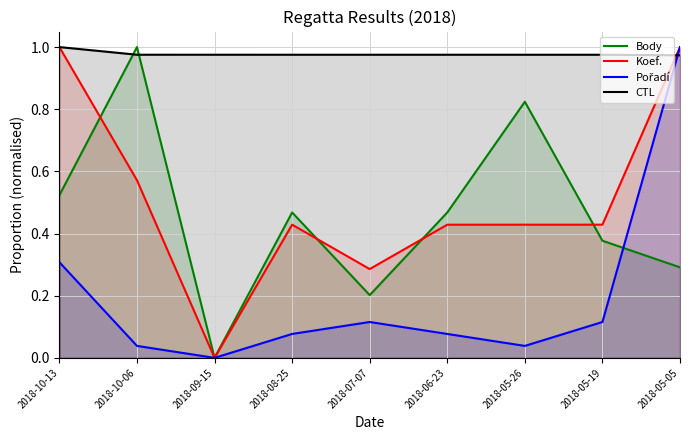

Reading right to left, what are all the values shown in this chart?

Body: 0.3	0.4	0.8	0.5	0.2	0.5	0.0	1.0	0.5
Koef.: 1.0	0.4	0.4	0.4	0.3	0.4	0.0	0.6	1.0
Pořadí: 1.0	0.1	0.0	0.1	0.1	0.1	0.0	0.0	0.3
CTL: 1.0	1.0	1.0	1.0	1.0	1.0	1.0	1.0	1.0